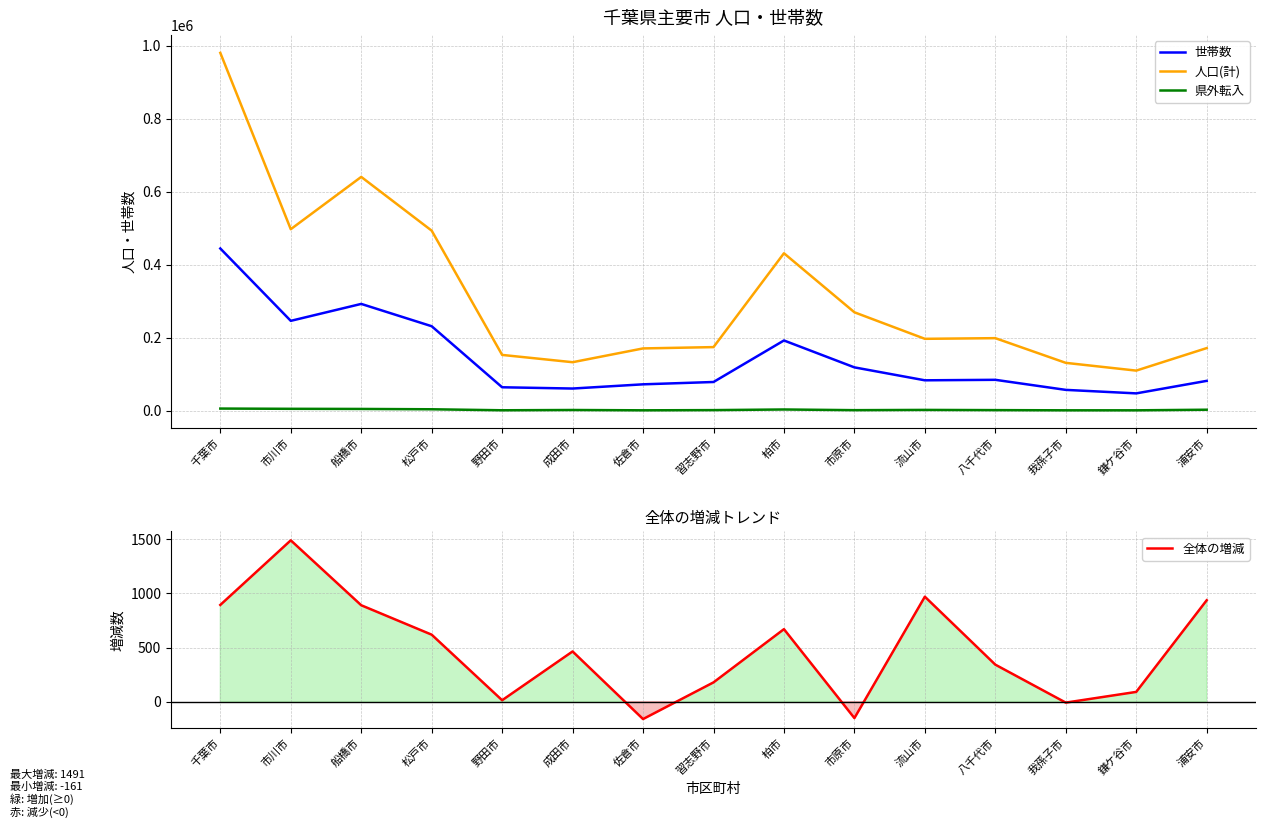

Does the chart display data point markers on the line(s)?

No